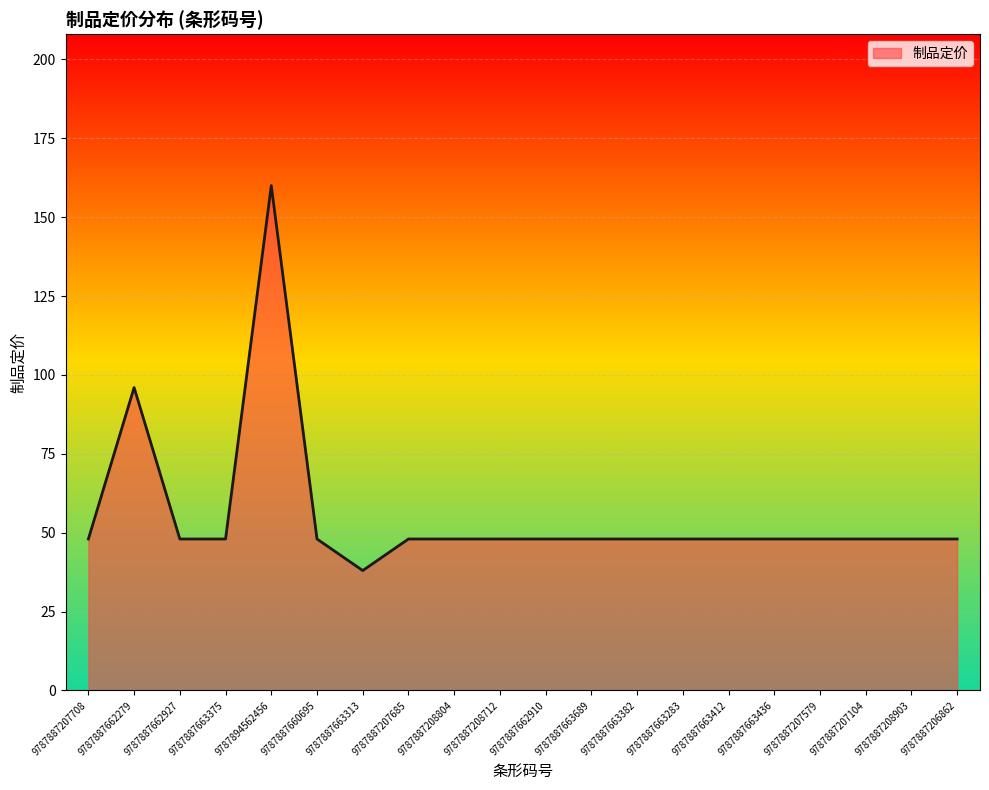

Is it true that the value at 9787887662279 is 50?

False